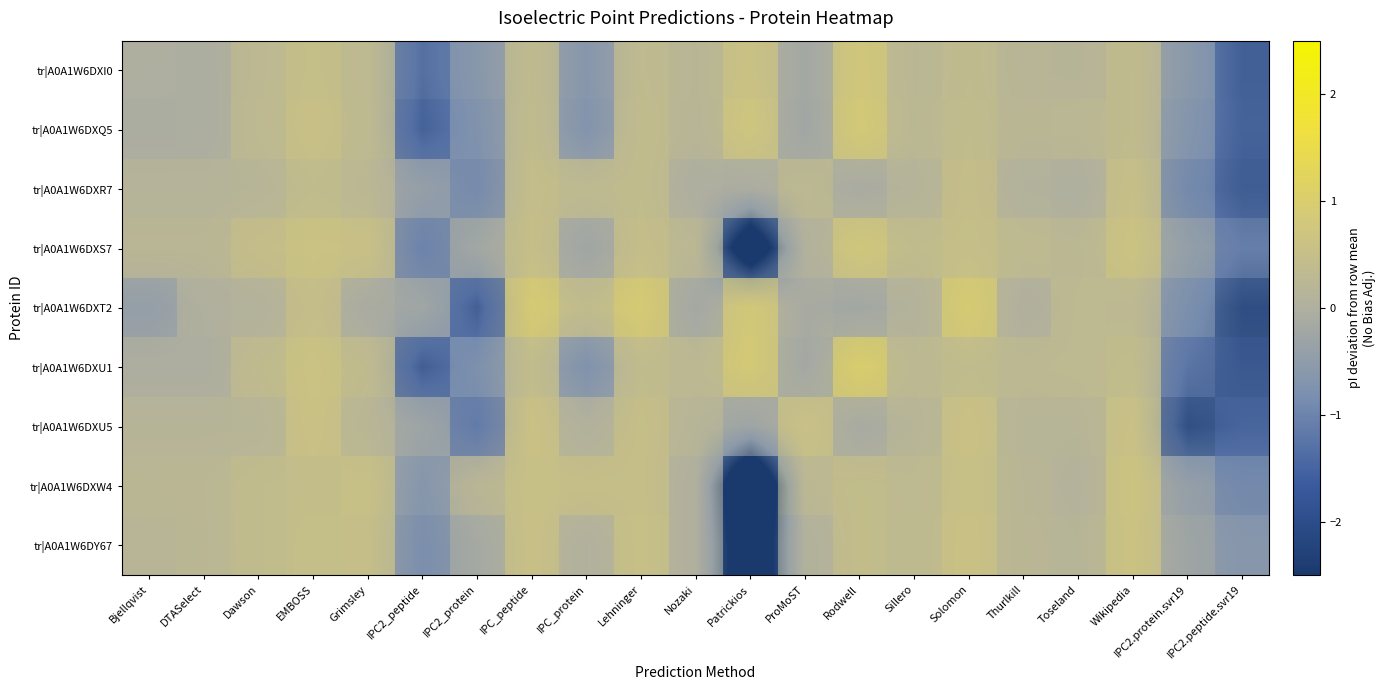

True or false: tr|A0A1W6DXT2 has a value of 1.5 at Lehninger.

False